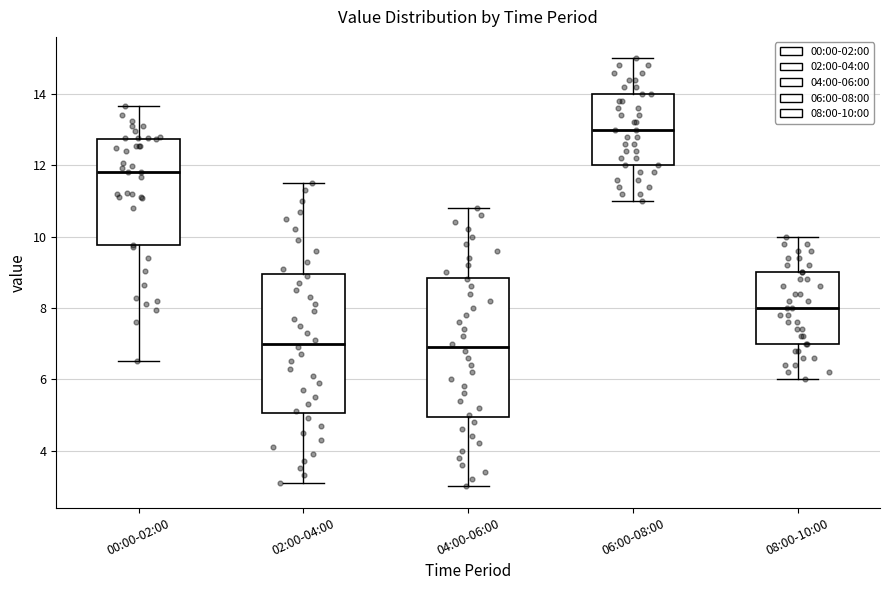

Reading left to right, read every box against the y-axis: the position of its median line, the range the box covers, and the ends of its whiskers. The values are not printed on the chart, so give them approximately, as read against the axis.

00:00-02:00: median 11.8, box 9.8 to 12.8, whiskers 6.6 to 13.6
02:00-04:00: median 7.0, box 5.0 to 9.0, whiskers 3.2 to 11.6
04:00-06:00: median 7.0, box 5.0 to 8.8, whiskers 3.0 to 10.8
06:00-08:00: median 13.0, box 12.0 to 14.0, whiskers 11.0 to 15.0
08:00-10:00: median 8.0, box 7.0 to 9.0, whiskers 6.0 to 10.0